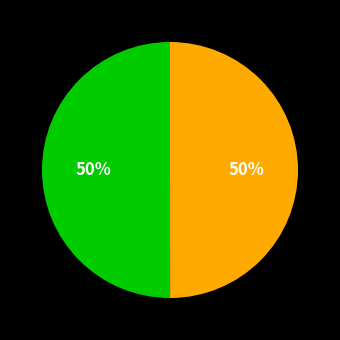

To the nearest percent, what is the average slice percentage?

50%